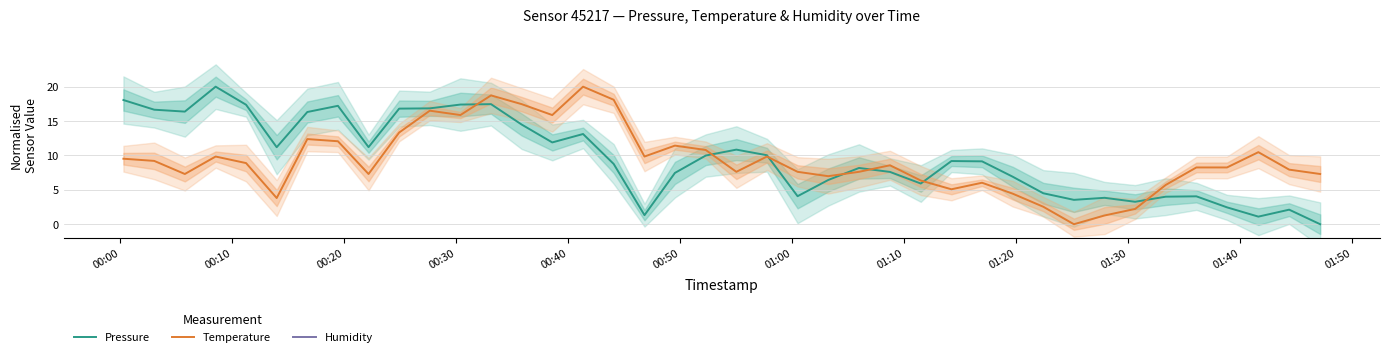

How many series are shown in this chart?

3